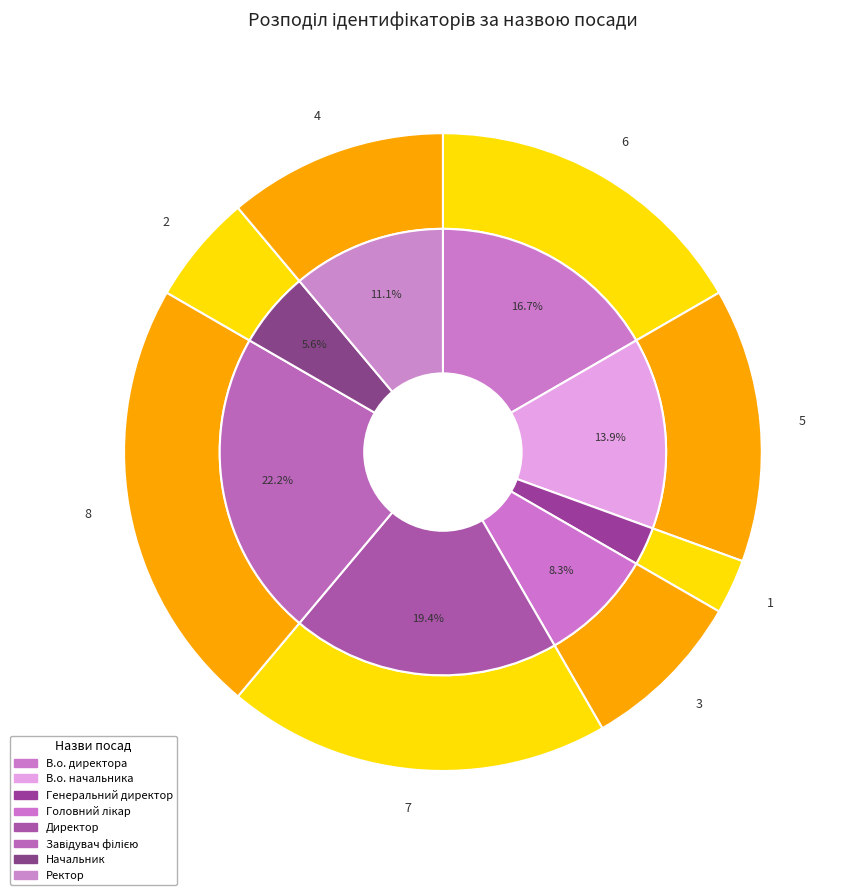

What is the change in value from Головний лікар to Директор?

+4